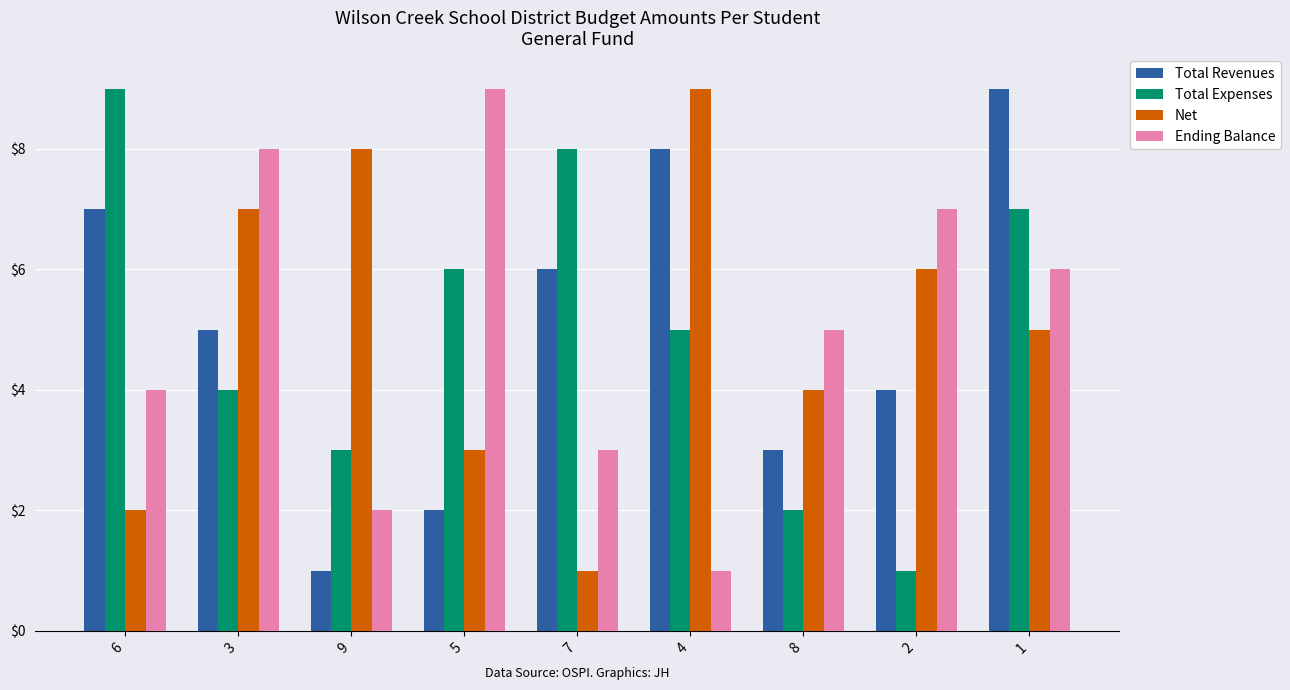

Where is Total Revenues nearest to the value 5?

3